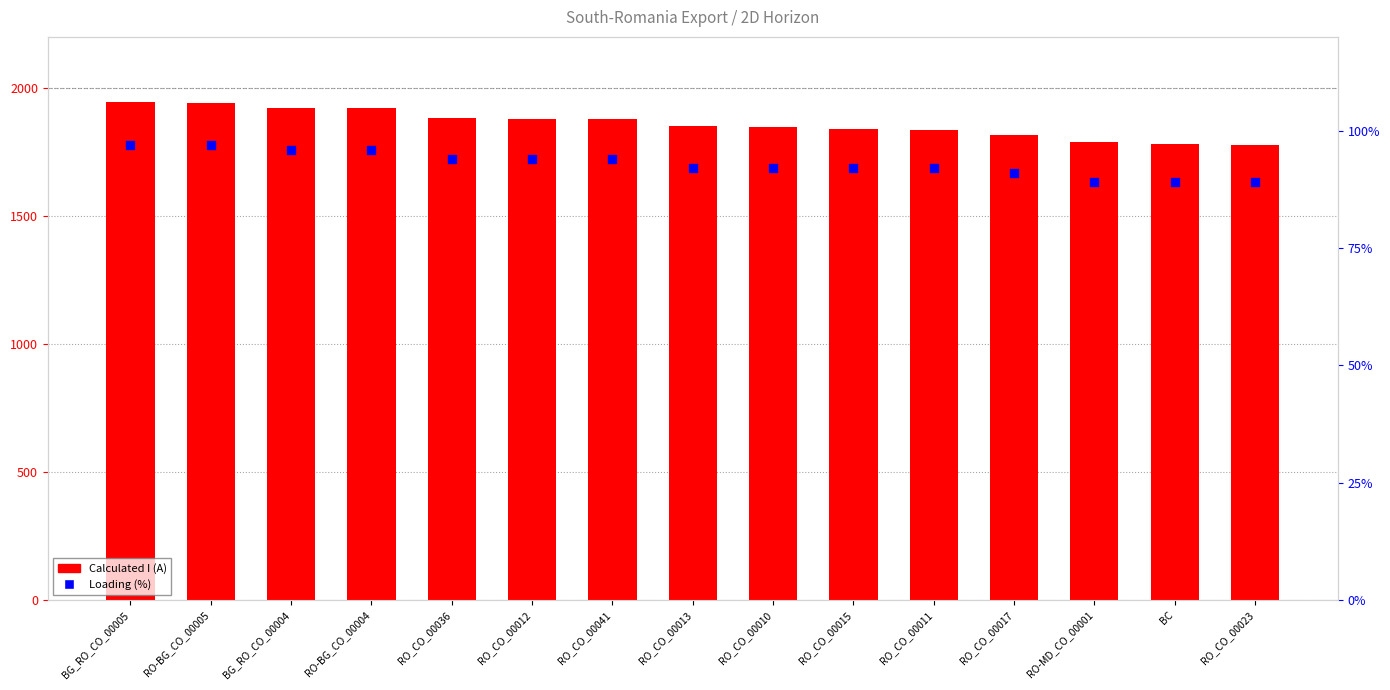

What is the total value across all series at BG_RO_CO_00005?

2042